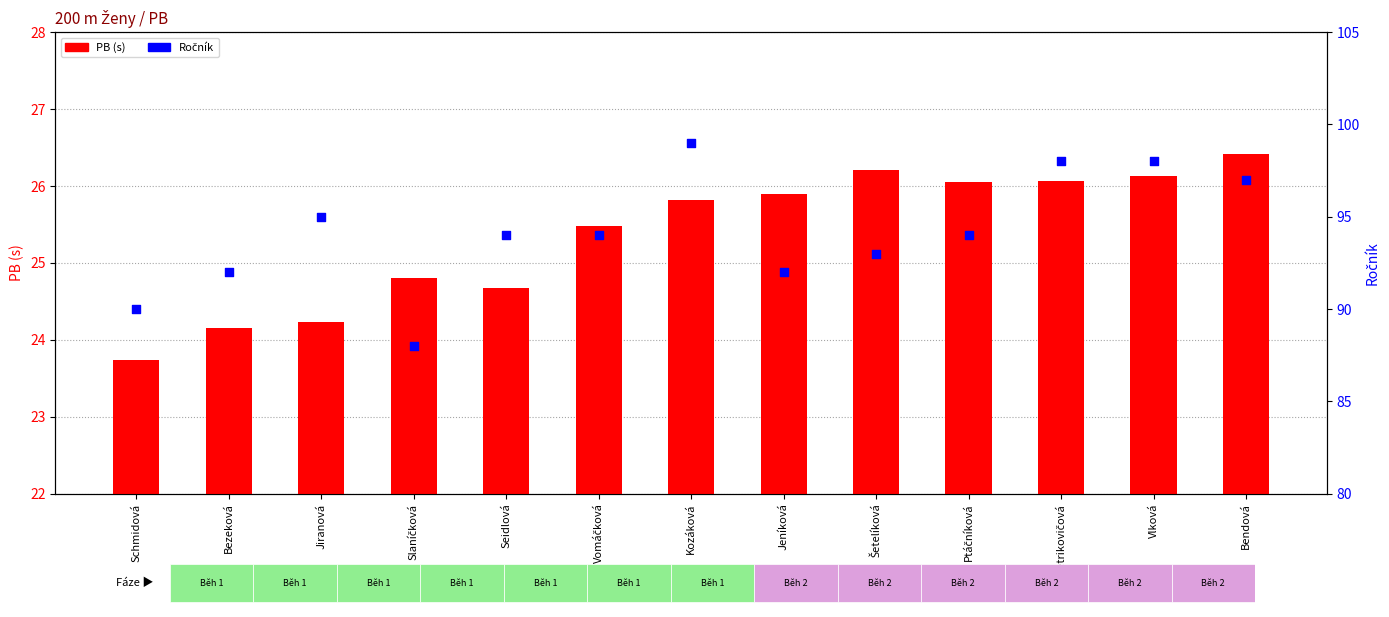

Which series reaches the maximum Y coordinate?

Ročník